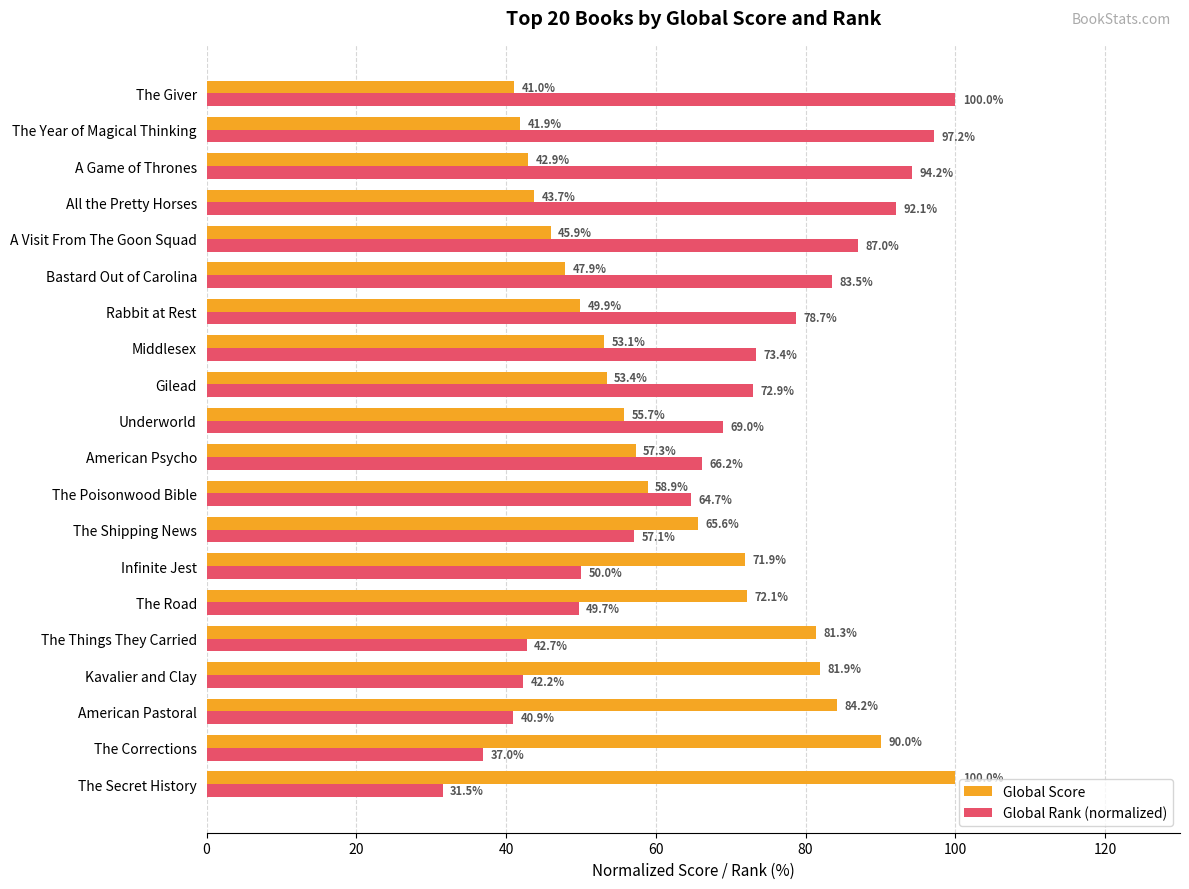

Is it true that Global Rank (normalized) equals 78.7 at Rabbit at Rest?

True